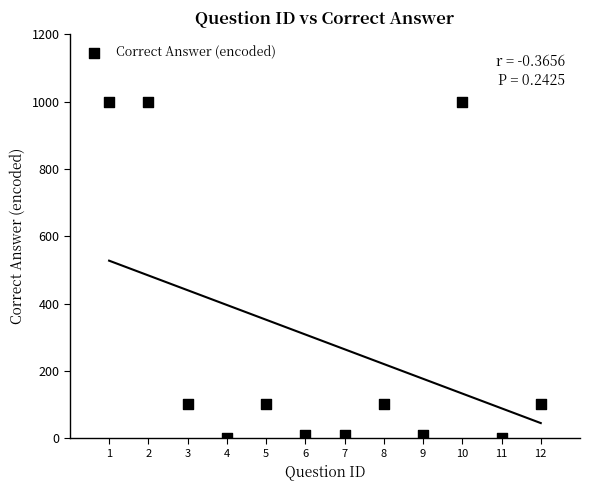

What is the range of Y values (max minus min)?

999